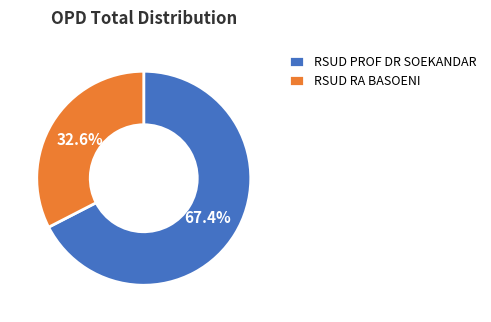

To the nearest percent, what portion does RSUD PROF DR SOEKANDAR represent?

67%